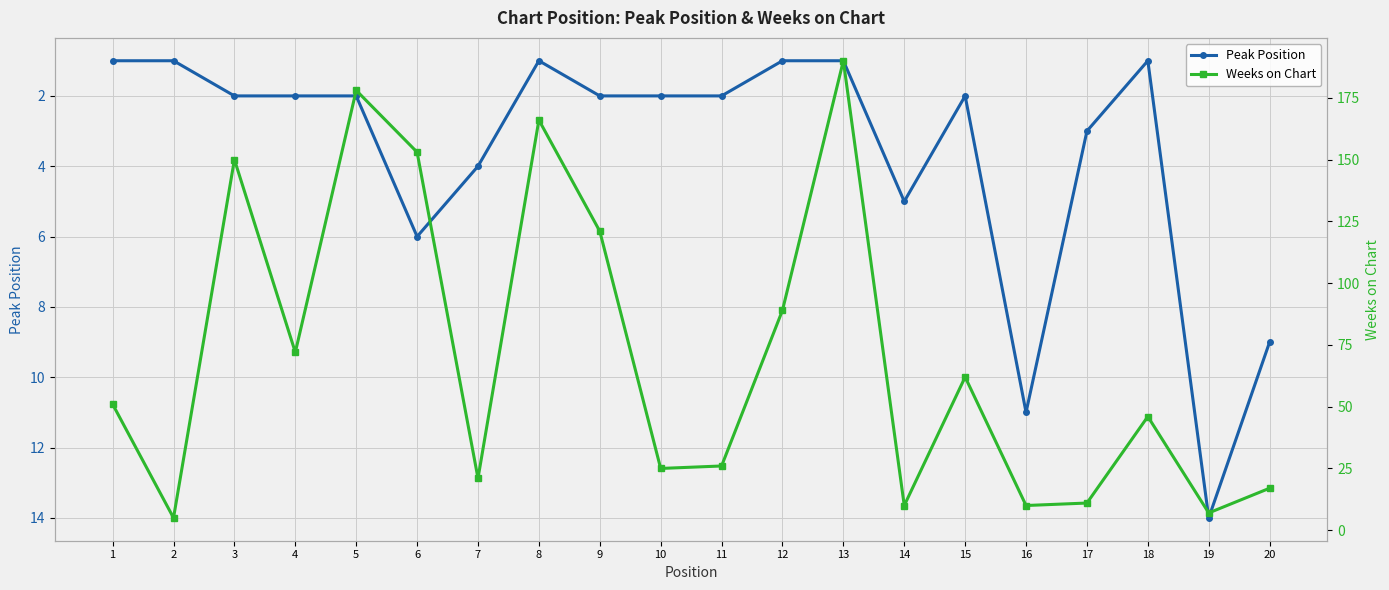

Rank the series by their maximum value, from highest to lowest.

Weeks on Chart, Peak Position